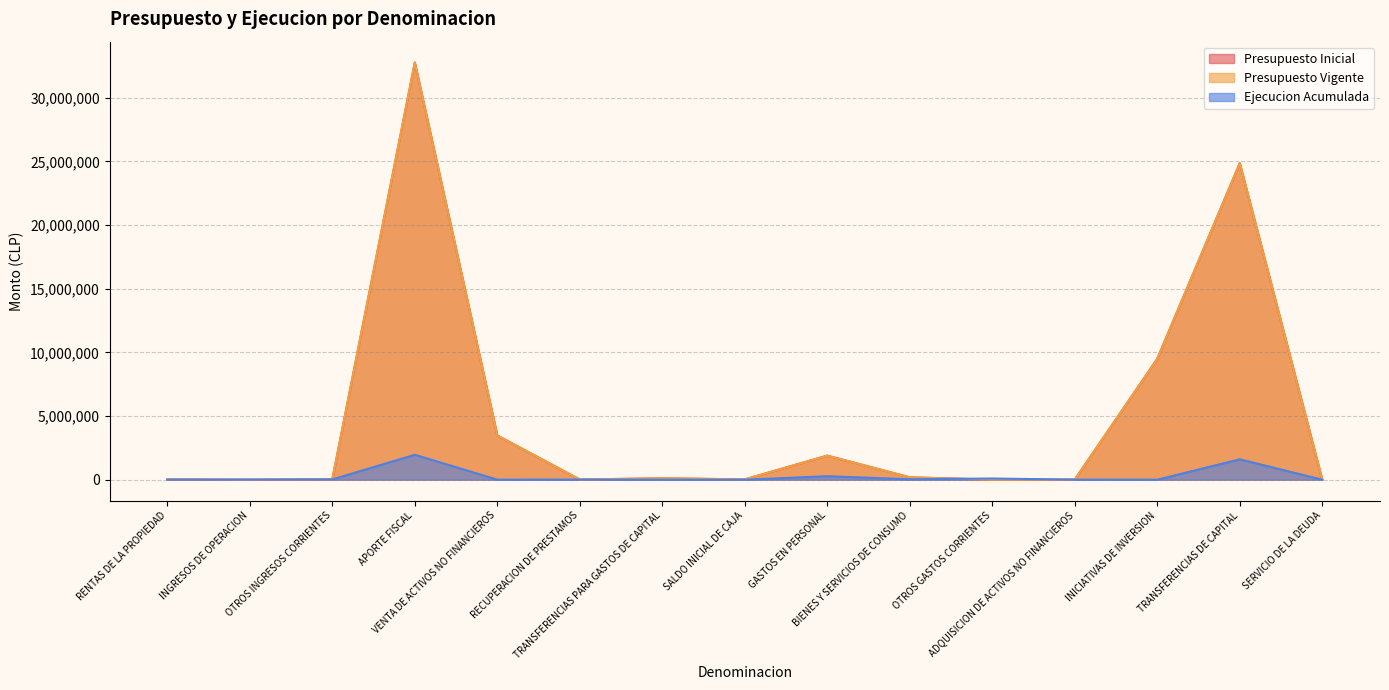

Which series changed the most between VENTA DE ACTIVOS NO FINANCIEROS and TRANSFERENCIAS DE CAPITAL?

Presupuesto Inicial